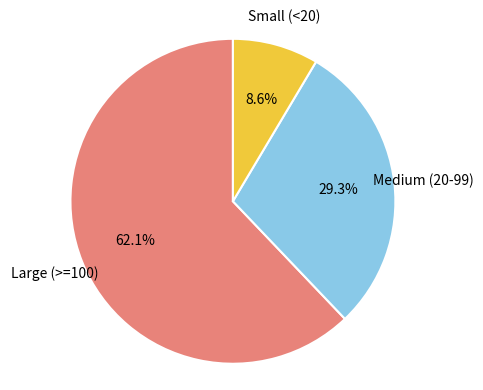

Is there a majority slice in this chart?

Yes